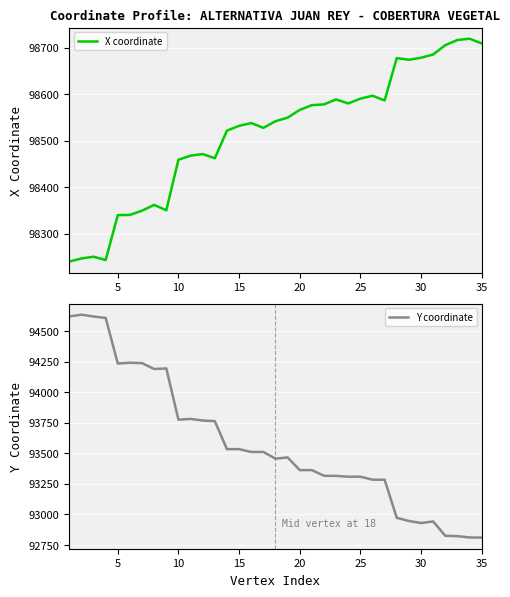

How many data points in Y coordinate are less than 93464?

17